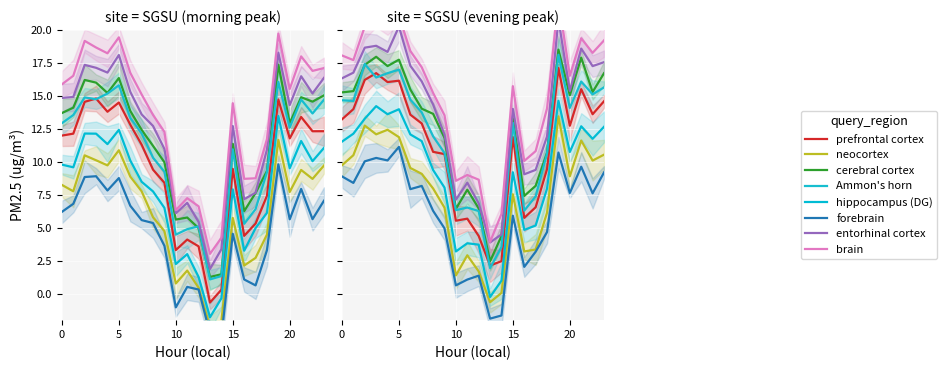

The value at 1 is 14.9. True or false?

True